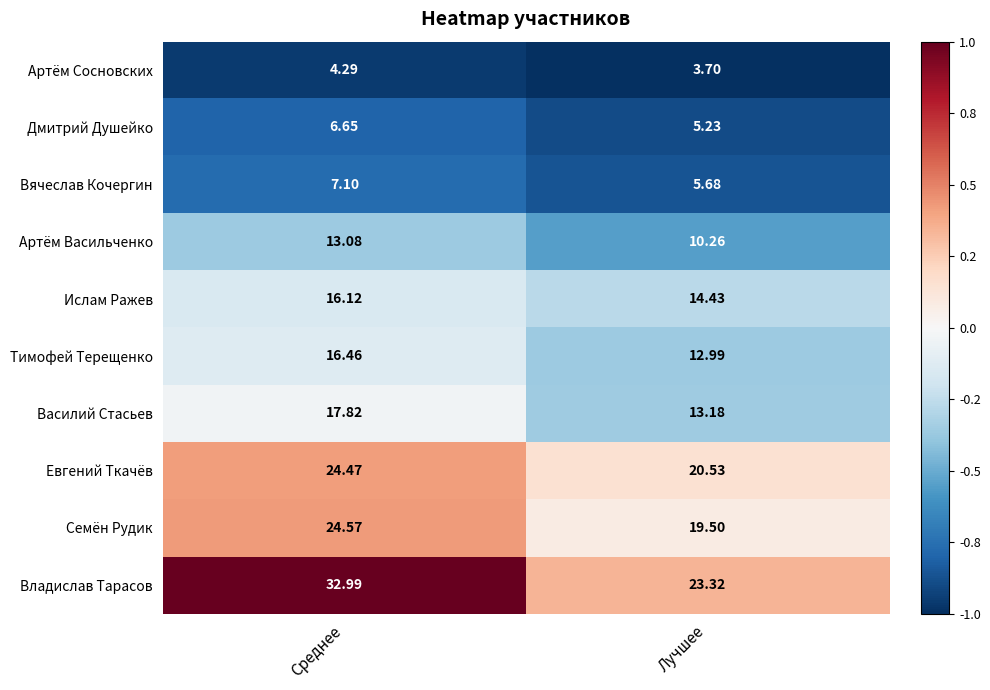

Is the value of Василий Стасьев at Лучшее greater than the value of Владислав Тарасов at Лучшее?

No